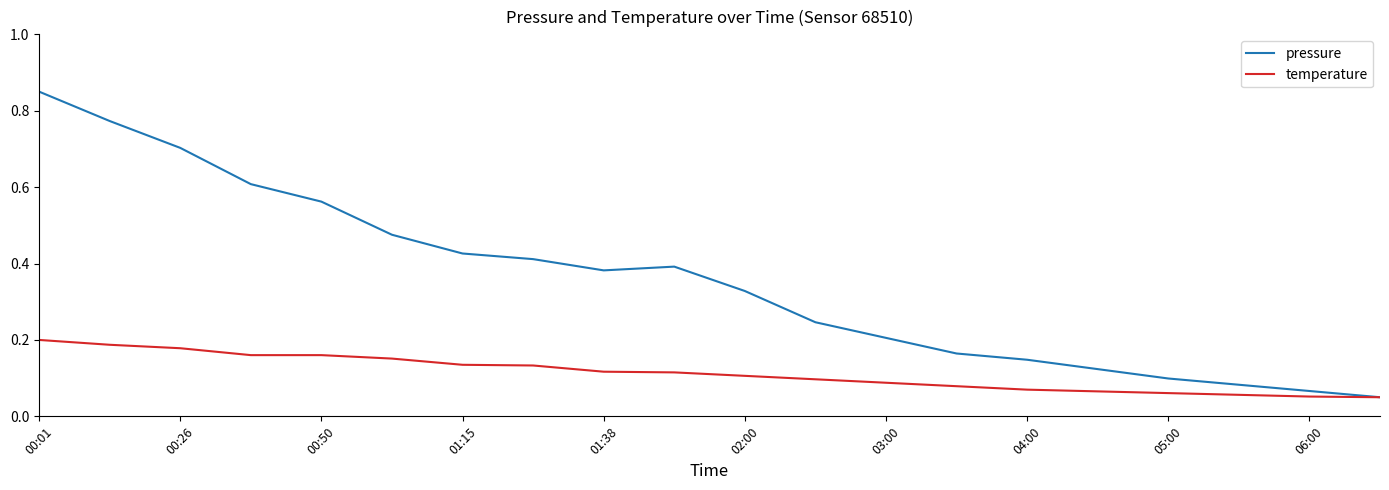

Does the chart have visible grid lines?

No